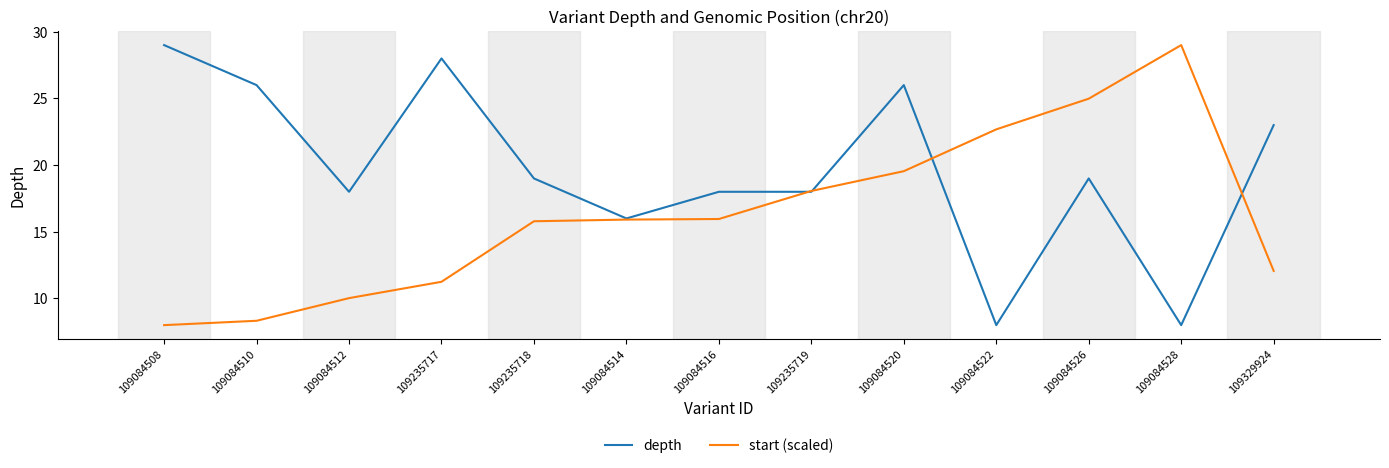

What is the spread (max minus min) of values at 109084512?

8.0